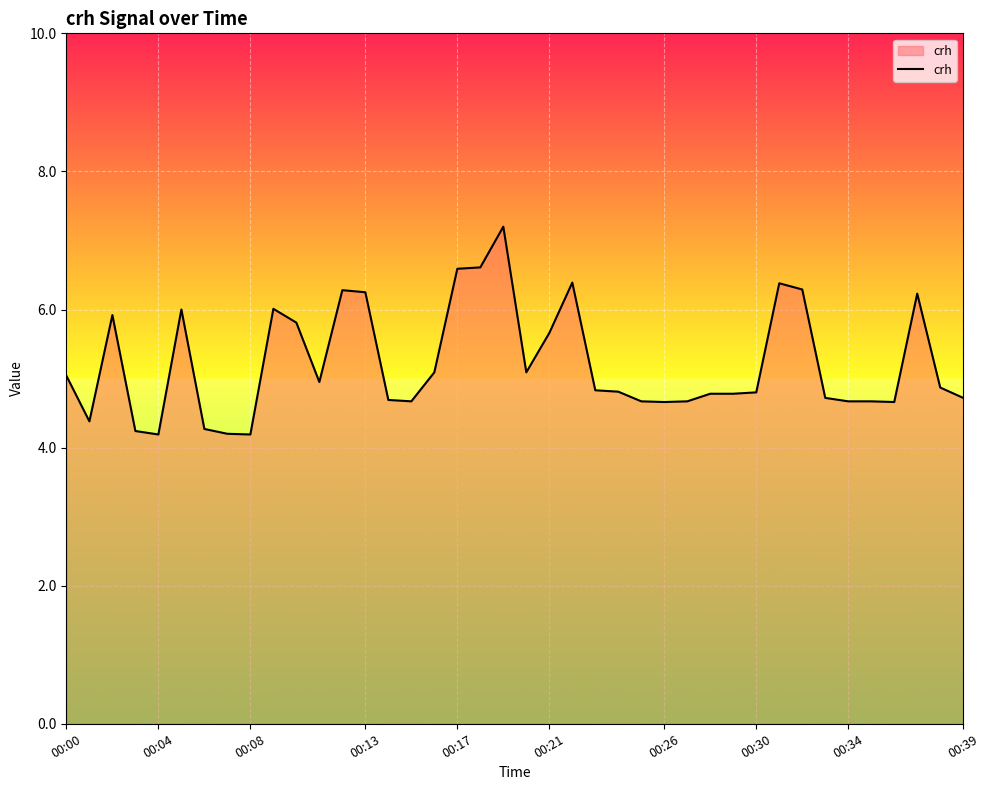

What is the smallest value displayed?

4.2